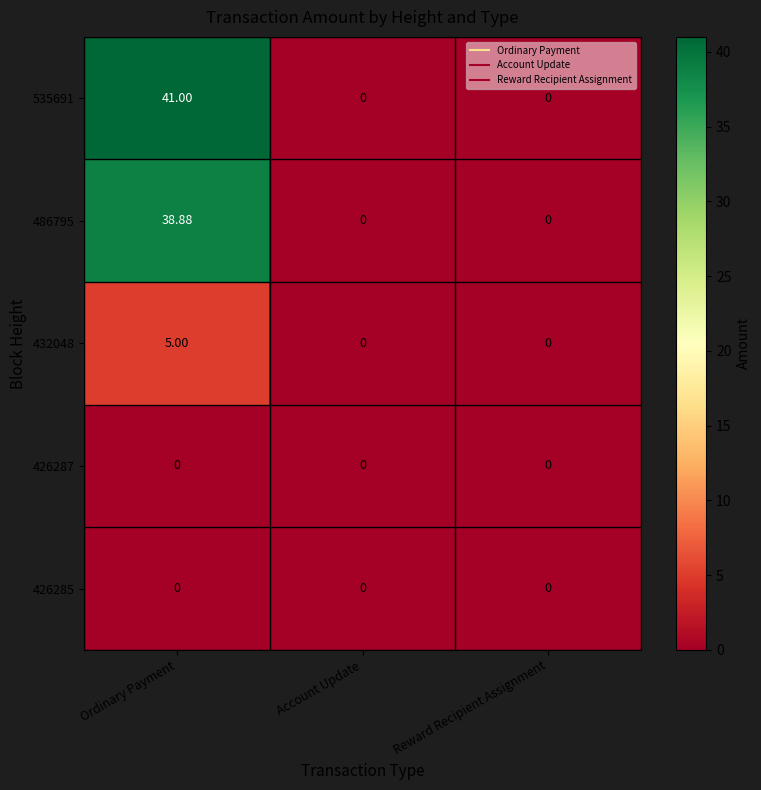

At which category is the sum across all series the highest?

Ordinary Payment